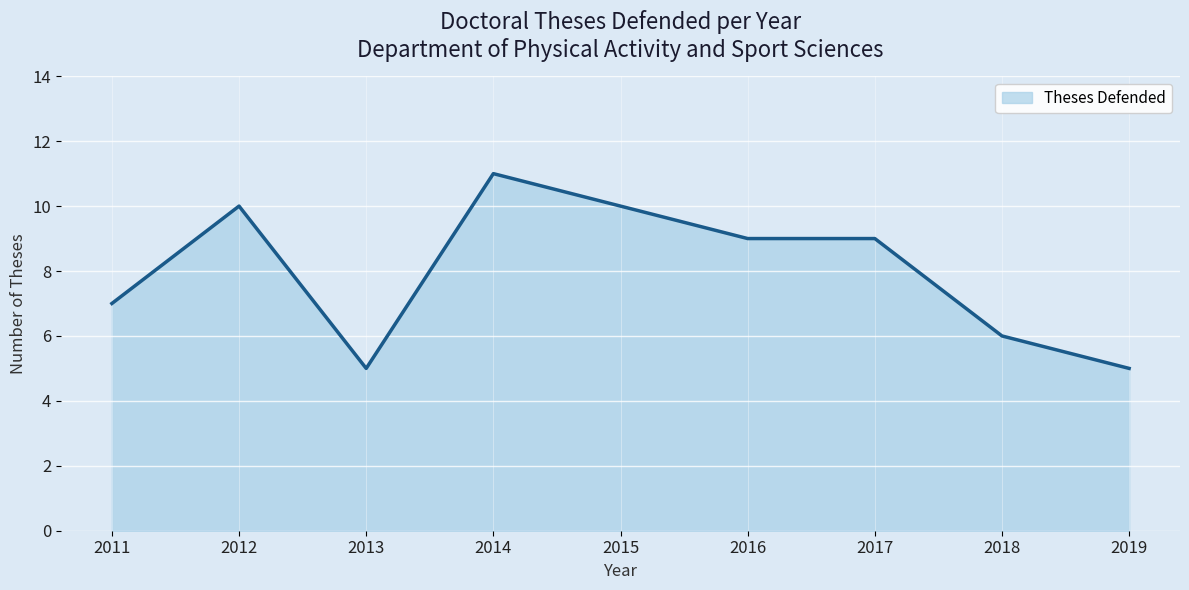

Which has a higher value, 2013 or 2012?

2012